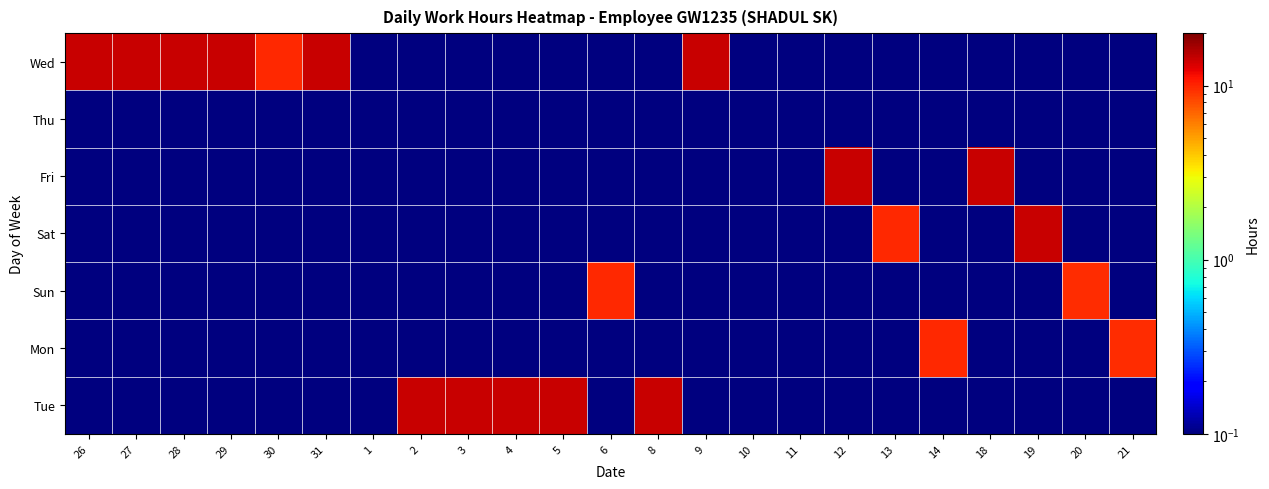

Reading right to left, list all the values displayed in this chart.

Wed: 21=0.0	20=0.0	19=0.0	18=0.0	14=0.0	13=0.0	12=0.0	11=0.0	10=0.0	9=14.2	8=0.0	6=0.0	5=0.0	4=0.0	3=0.0	2=0.0	1=0.0	31=14.2	30=9.7	29=14.2	28=14.2	27=14.1	26=14.3
Thu: 21=0.0	20=0.0	19=0.0	18=0.0	14=0.0	13=0.0	12=0.0	11=0.0	10=0.0	9=0.0	8=0.0	6=0.0	5=0.0	4=0.0	3=0.0	2=0.0	1=0.0	31=0.0	30=0.0	29=0.0	28=0.0	27=0.0	26=0.0
Fri: 21=0.0	20=0.0	19=0.0	18=14.2	14=0.0	13=0.0	12=14.2	11=0.0	10=0.0	9=0.0	8=0.0	6=0.0	5=0.0	4=0.0	3=0.0	2=0.0	1=0.0	31=0.0	30=0.0	29=0.0	28=0.0	27=0.0	26=0.0
Sat: 21=0.0	20=0.0	19=14.2	18=0.0	14=0.0	13=9.8	12=0.0	11=0.0	10=0.0	9=0.0	8=0.0	6=0.0	5=0.0	4=0.0	3=0.0	2=0.0	1=0.0	31=0.0	30=0.0	29=0.0	28=0.0	27=0.0	26=0.0
Sun: 21=0.0	20=9.6	19=0.0	18=0.0	14=0.0	13=0.0	12=0.0	11=0.0	10=0.0	9=0.0	8=0.0	6=9.7	5=0.0	4=0.0	3=0.0	2=0.0	1=0.0	31=0.0	30=0.0	29=0.0	28=0.0	27=0.0	26=0.0
Mon: 21=9.6	20=0.0	19=0.0	18=0.0	14=9.7	13=0.0	12=0.0	11=0.0	10=0.0	9=0.0	8=0.0	6=0.0	5=0.0	4=0.0	3=0.0	2=0.0	1=0.0	31=0.0	30=0.0	29=0.0	28=0.0	27=0.0	26=0.0
Tue: 21=0.0	20=0.0	19=0.0	18=0.0	14=0.0	13=0.0	12=0.0	11=0.0	10=0.0	9=0.0	8=14.2	6=0.0	5=14.2	4=14.2	3=14.1	2=14.3	1=0.0	31=0.0	30=0.0	29=0.0	28=0.0	27=0.0	26=0.0